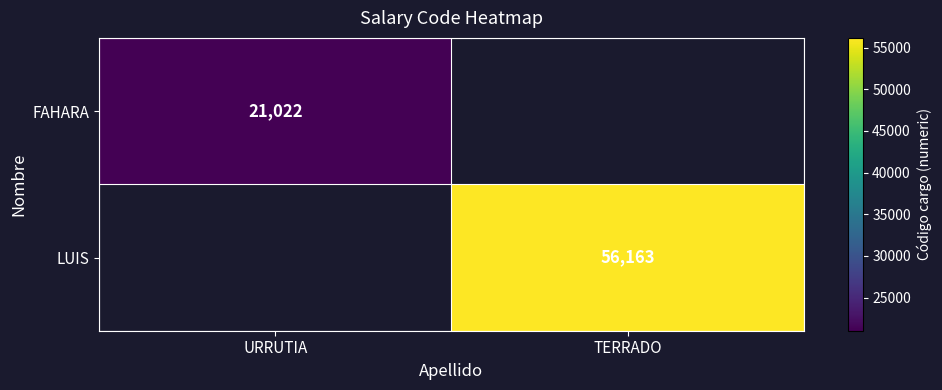

At how many categories does at least one series exceed 39468?

1